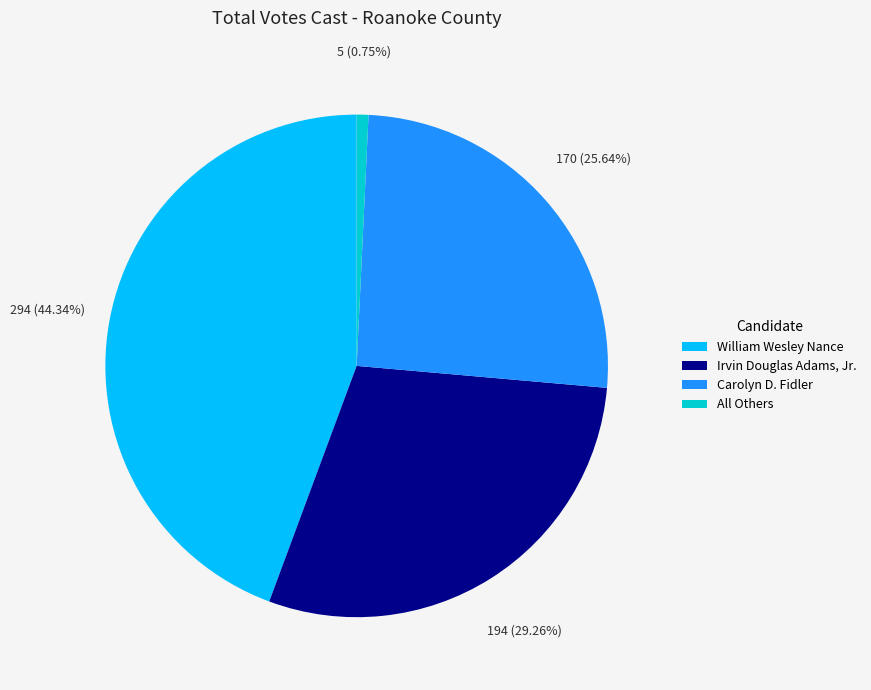

Is it true that All Others is 1% of the pie?

True